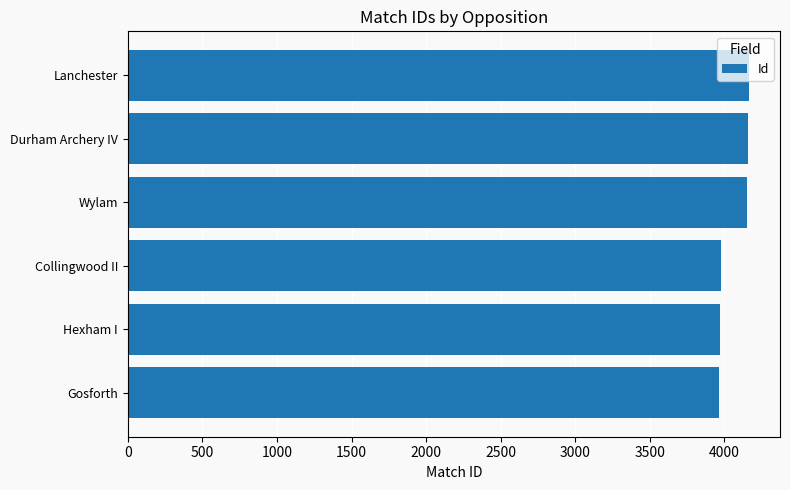

The value at Gosforth is 1140. True or false?

False